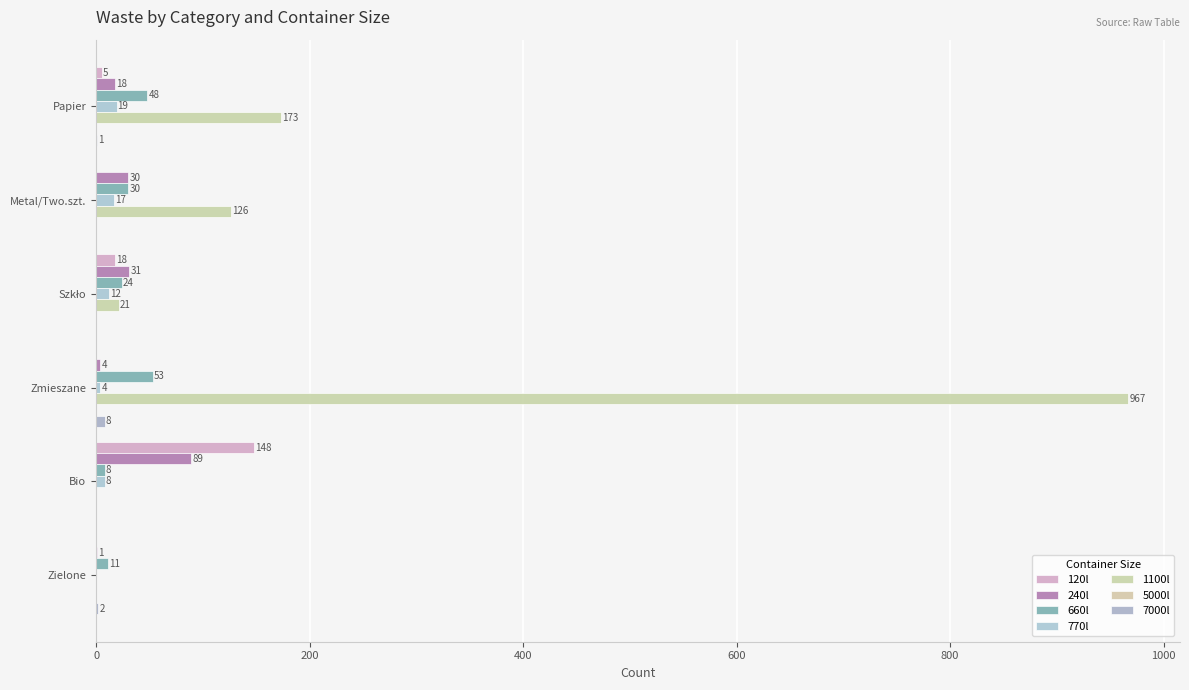

At which label does 660l reach its peak?

Zmieszane